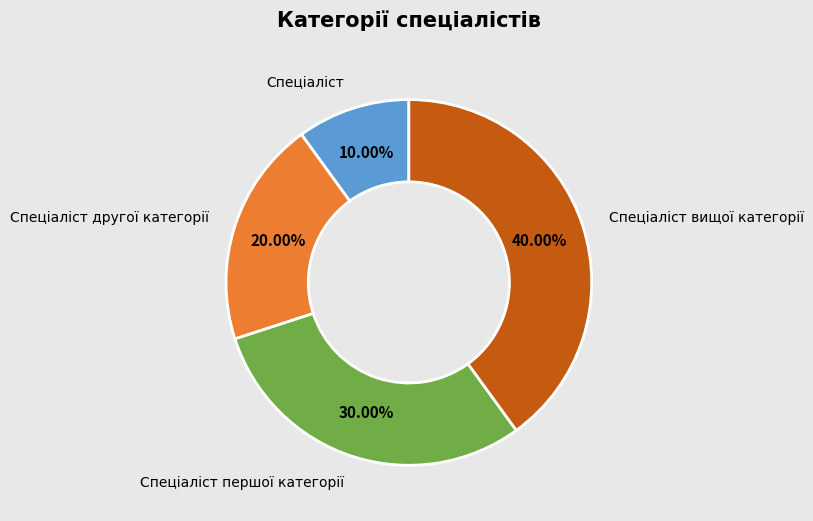

To the nearest percent, what is the difference between the largest and smallest slice percentages?

30%